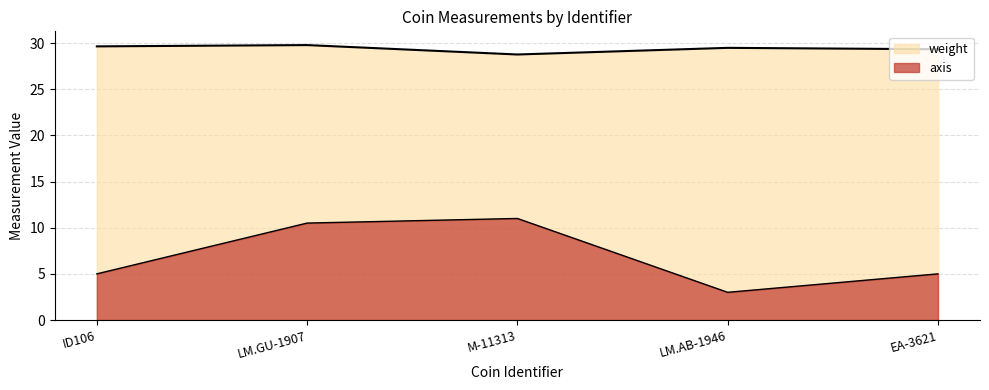

What position from the left is LM.AB-1946?

4